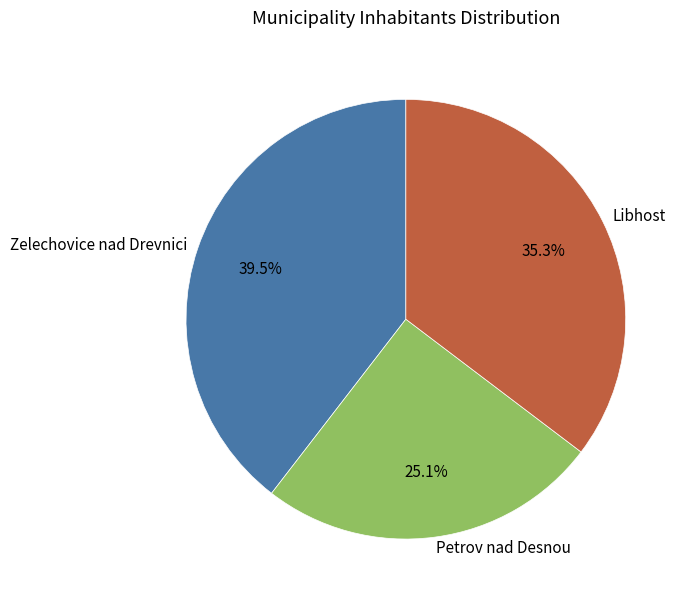

How many segments does this pie chart have?

3